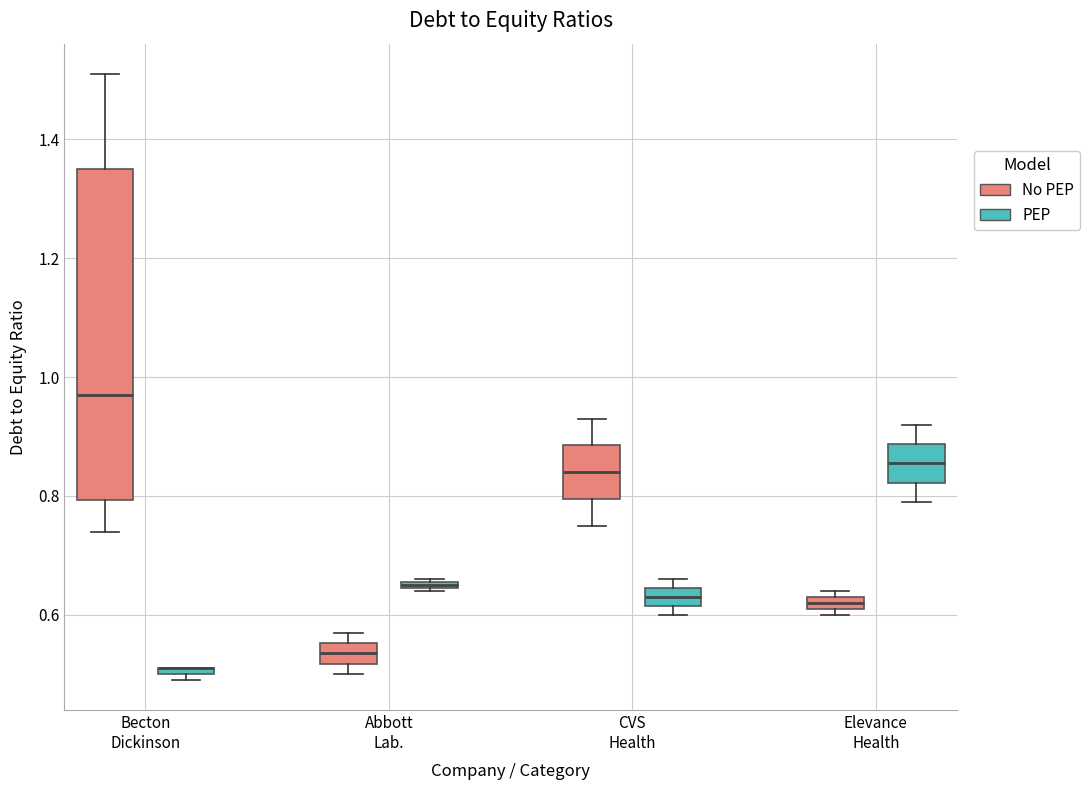

Comparing the boxes themselves (not the whiskers), which one is the tallest?

Becton Dickinson (No PEP)